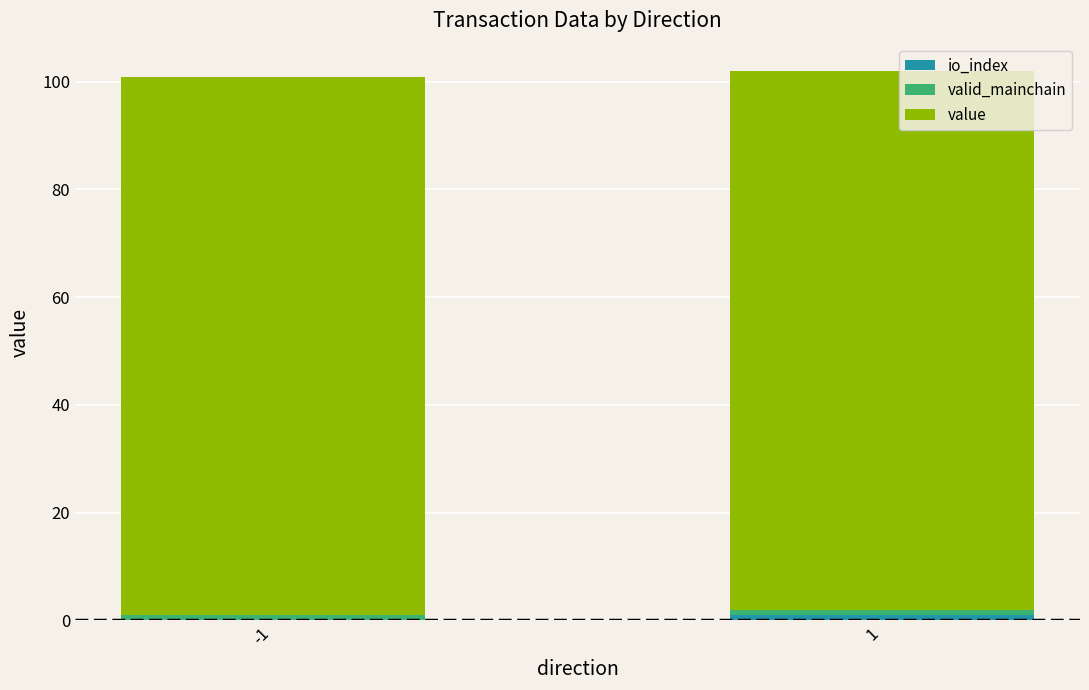

Rank the series by their maximum value, from lowest to highest.

io_index, valid_mainchain, value